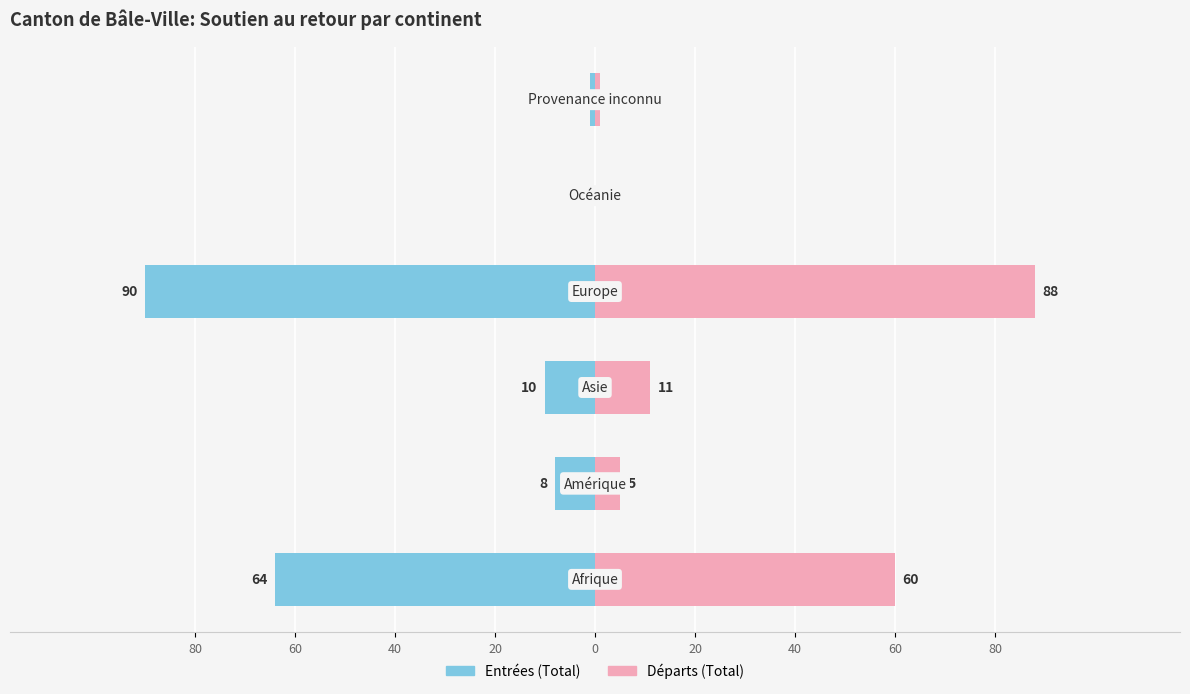

How many data points in Entrées (Total) are above -8?

2